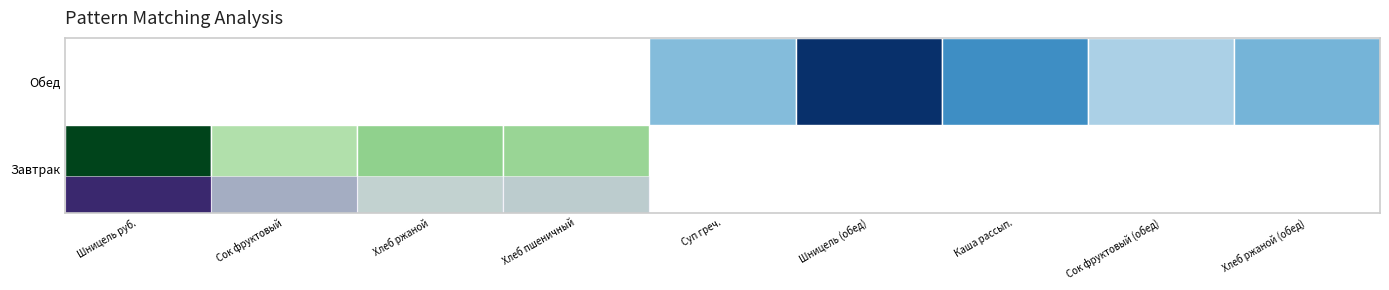

How many positive values does the Обед series have?

5